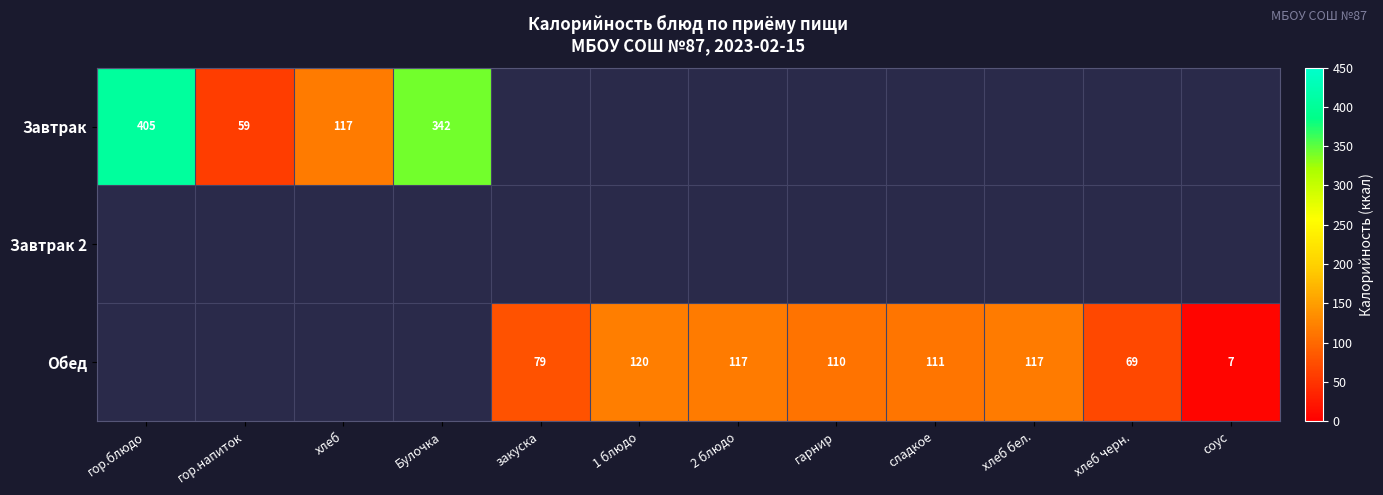

What is the greatest value displayed?

405.0